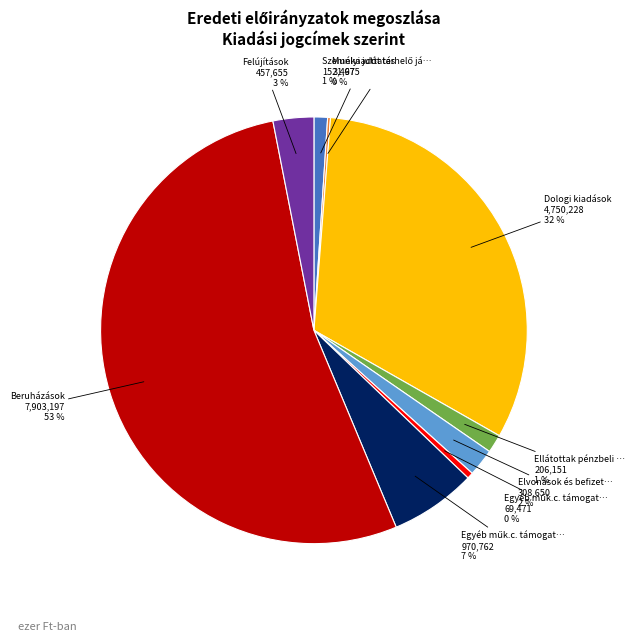

Is there any slice that represents more than half of the pie?

Yes